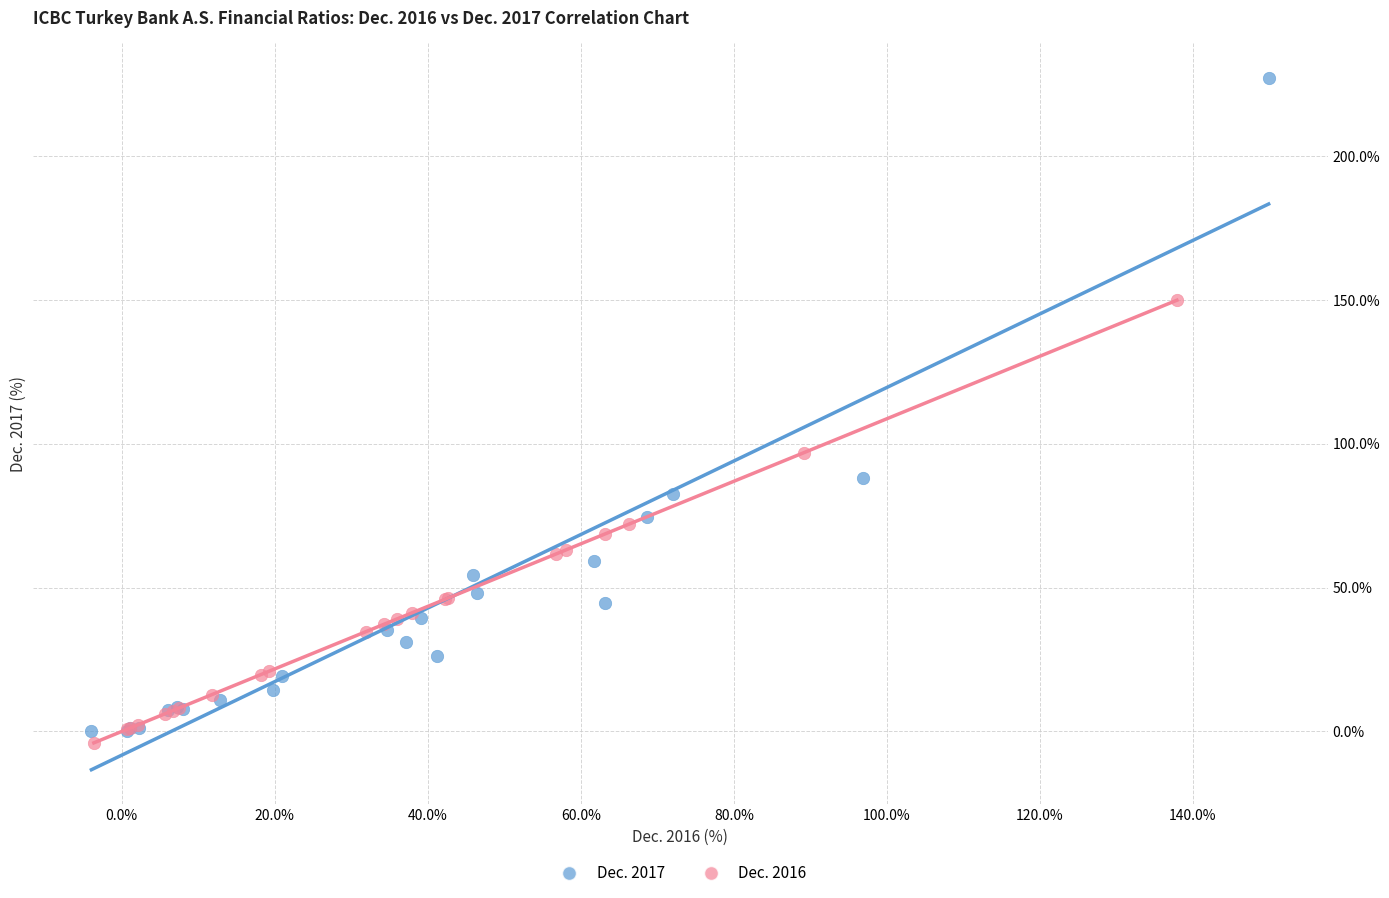

Which series contains the highest Y value?

Dec. 2017